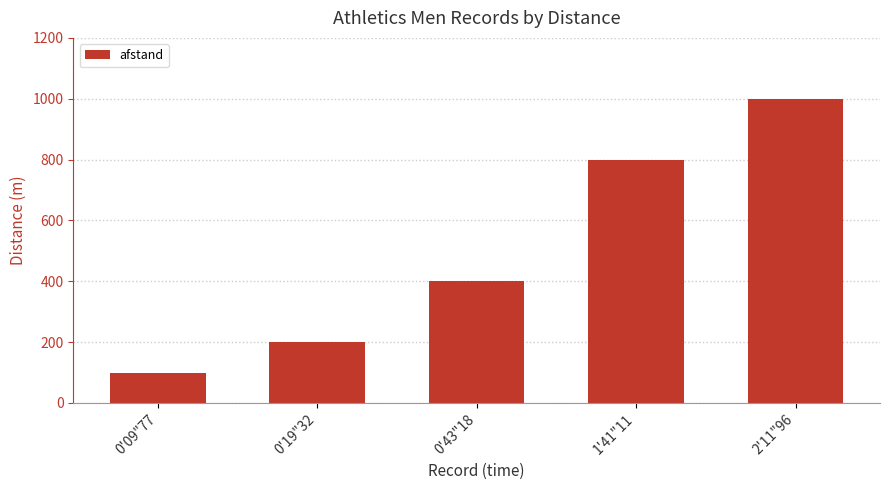

Are the bars horizontal?

No